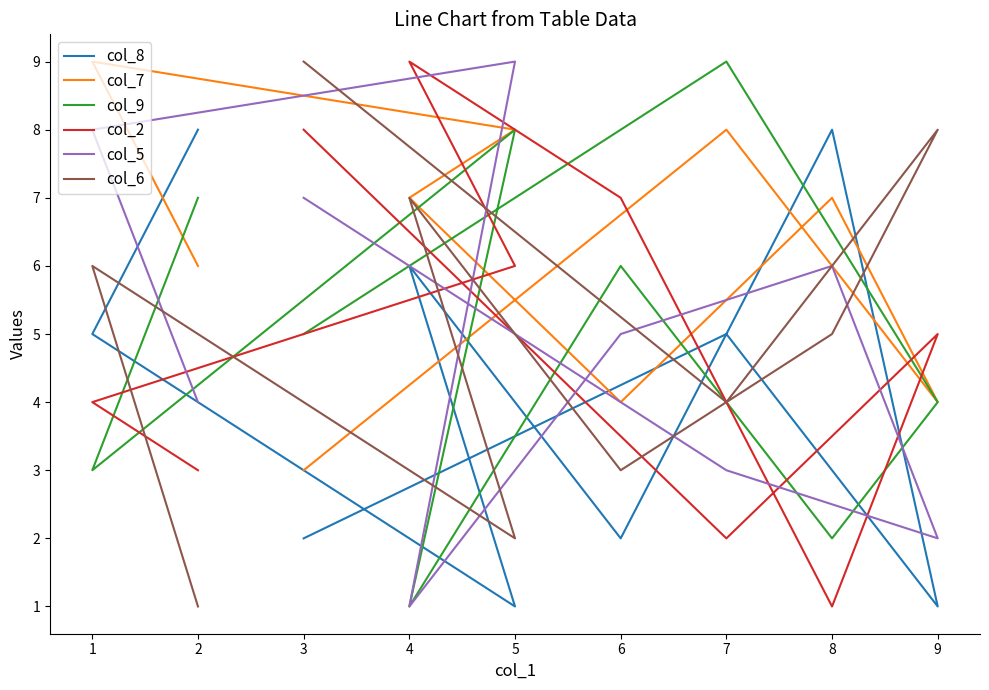

What is the sum of all col_8 values?

38